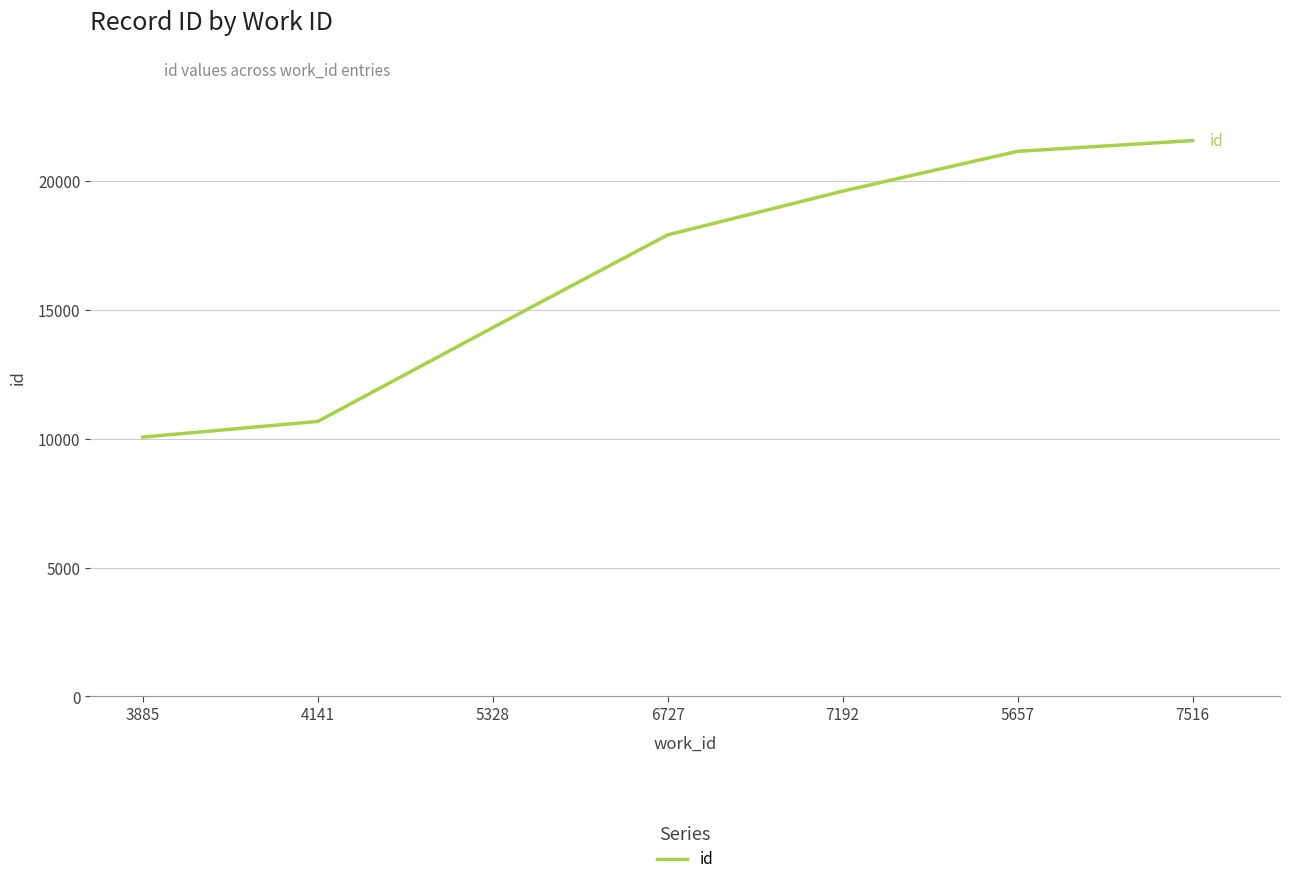

Approximately how many times larger is the value at 7192 compared to 5328?

1.4